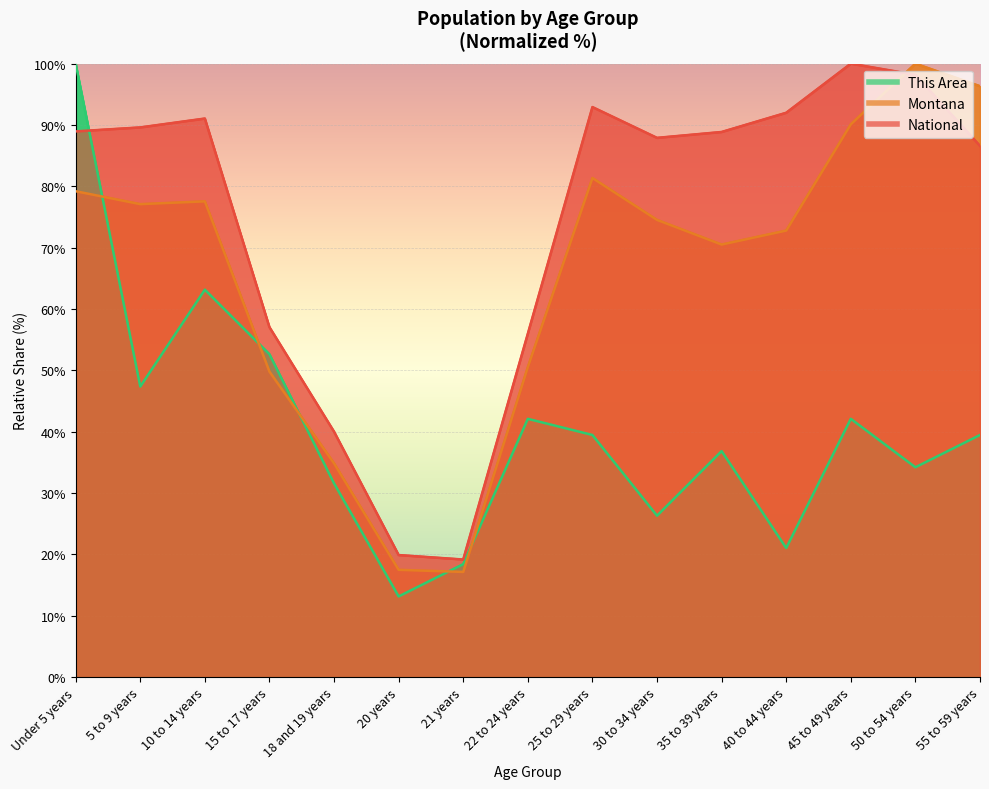

At 22 to 24 years, list the series in order from smallest to largest.

This Area, Montana, National